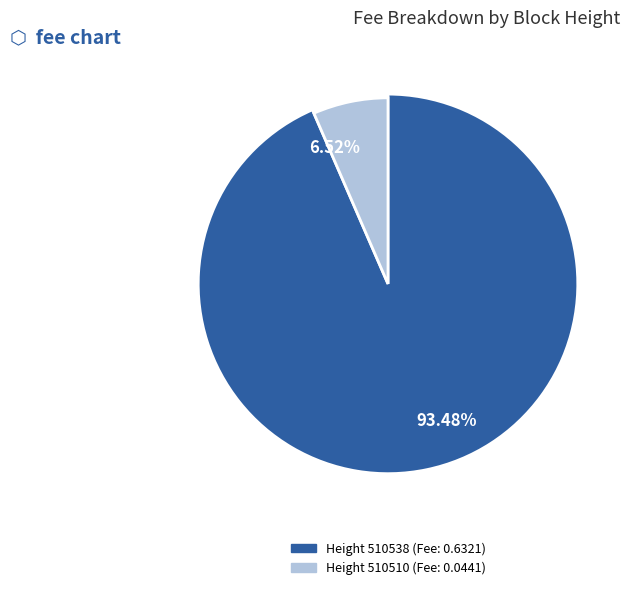

Is 510538 the majority of the pie?

Yes